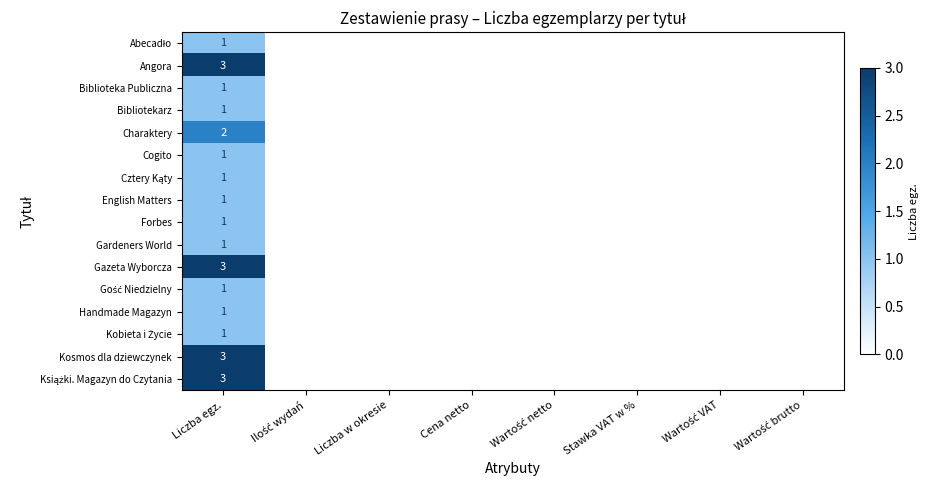

The Gazeta Wyborcza series shows 5 at Liczba egz.. True or false?

False